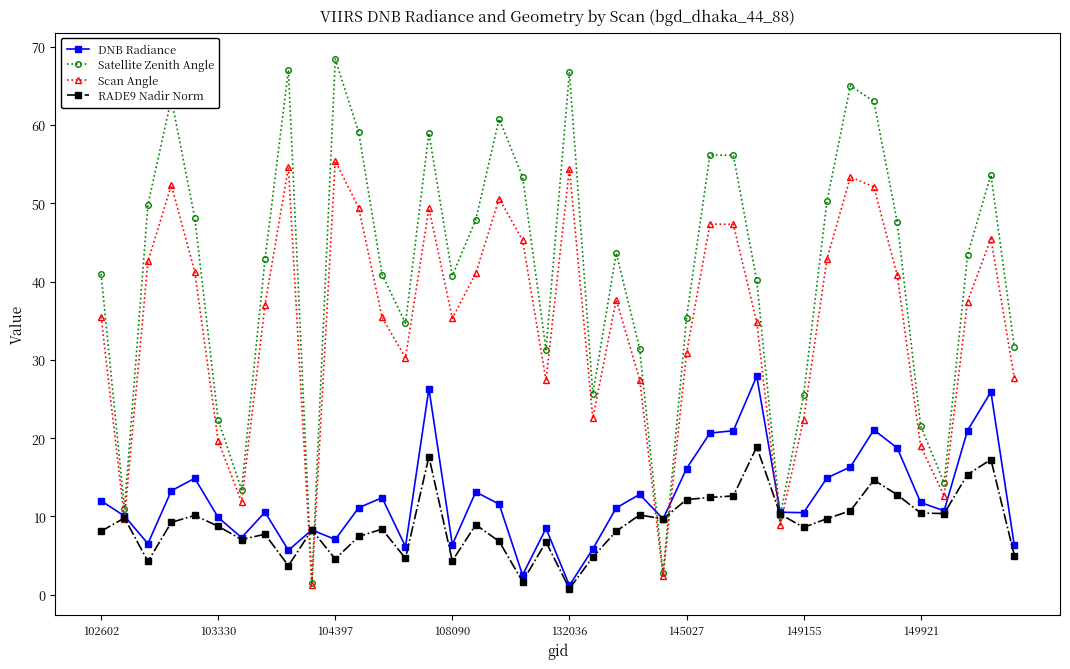

What is the lowest value of the Satellite Zenith Angle series?

1.5